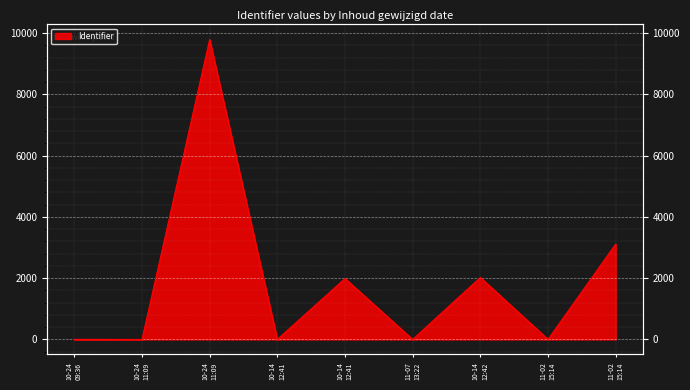

At which category does the data reach its first local valley?

10-24 11:09